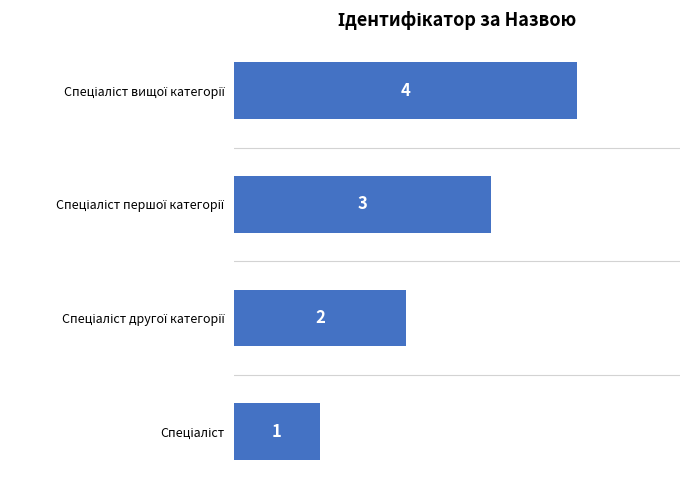

What is the maximum value shown in the chart?

4